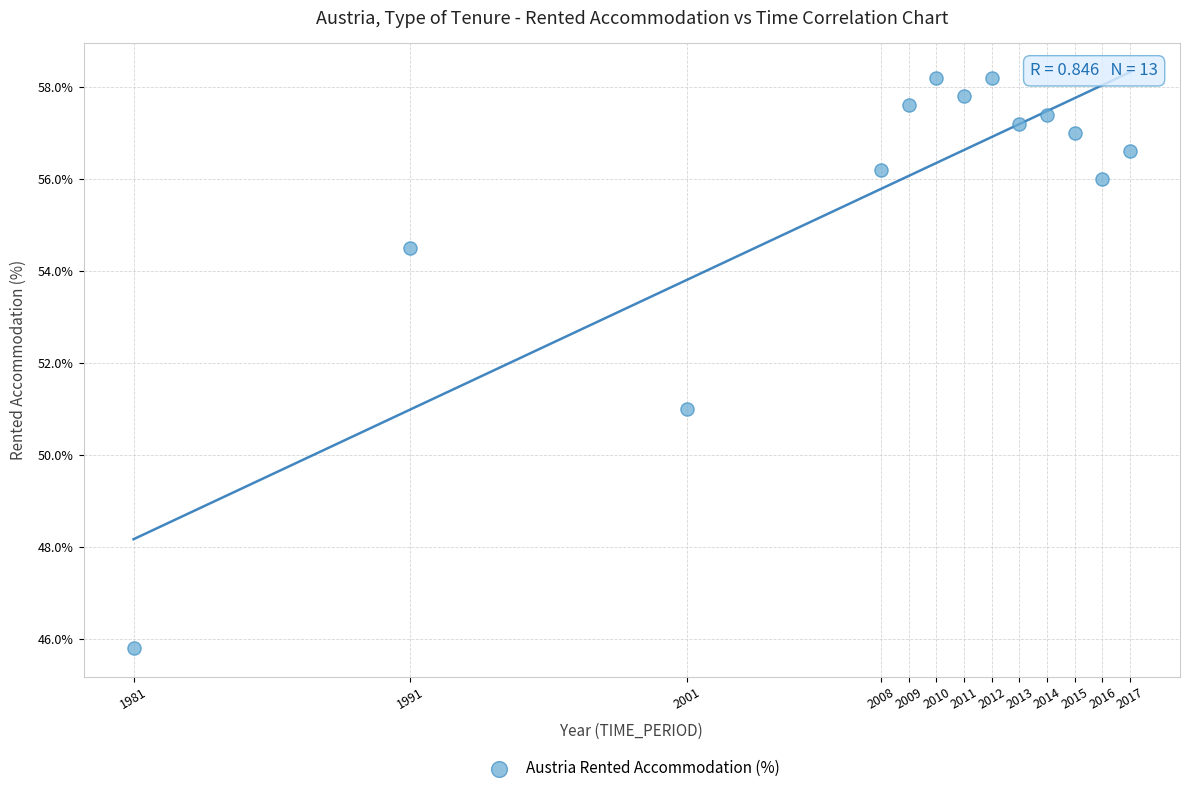

What is the range of X values (max minus min)?

36.0